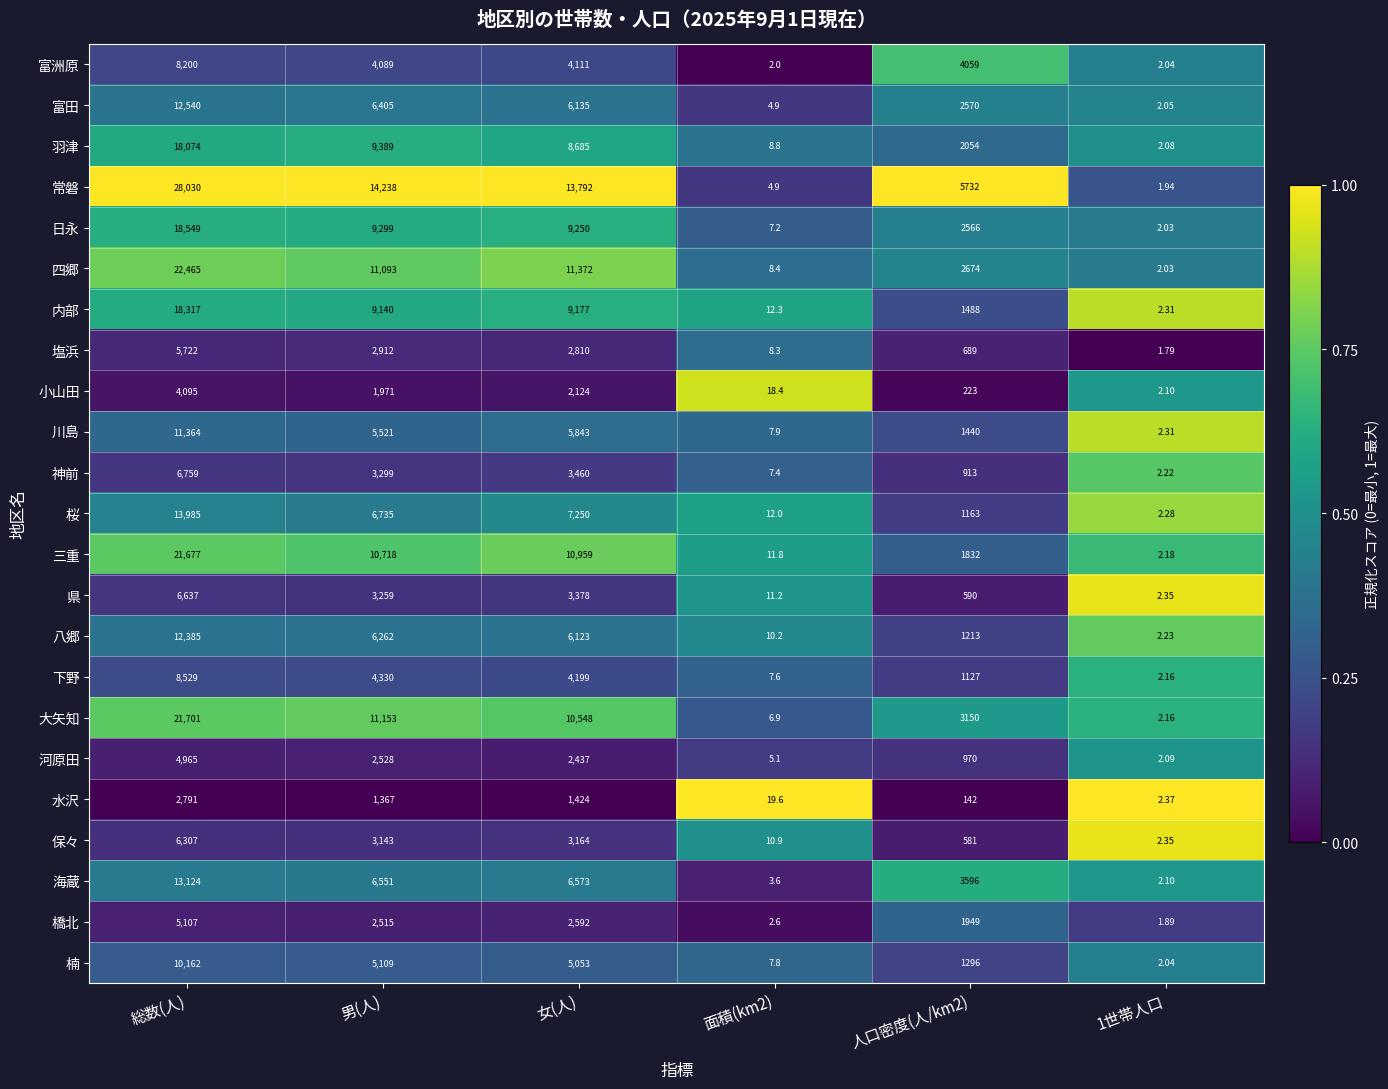

List the series in order of their peak value, highest first.

常磐, 四郷, 大矢知, 三重, 日永, 内部, 羽津, 桜, 海蔵, 富田, 八郷, 川島, 楠, 下野, 富洲原, 神前, 県, 保々, 塩浜, 橋北, 河原田, 小山田, 水沢